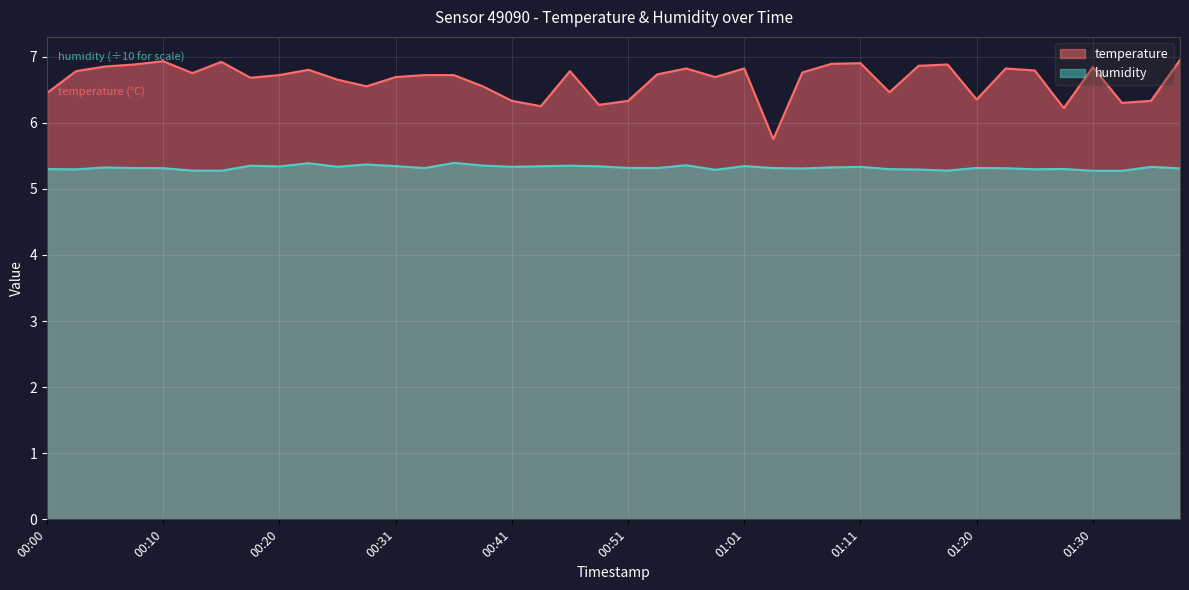

Which series has the widest spread of values?

temperature